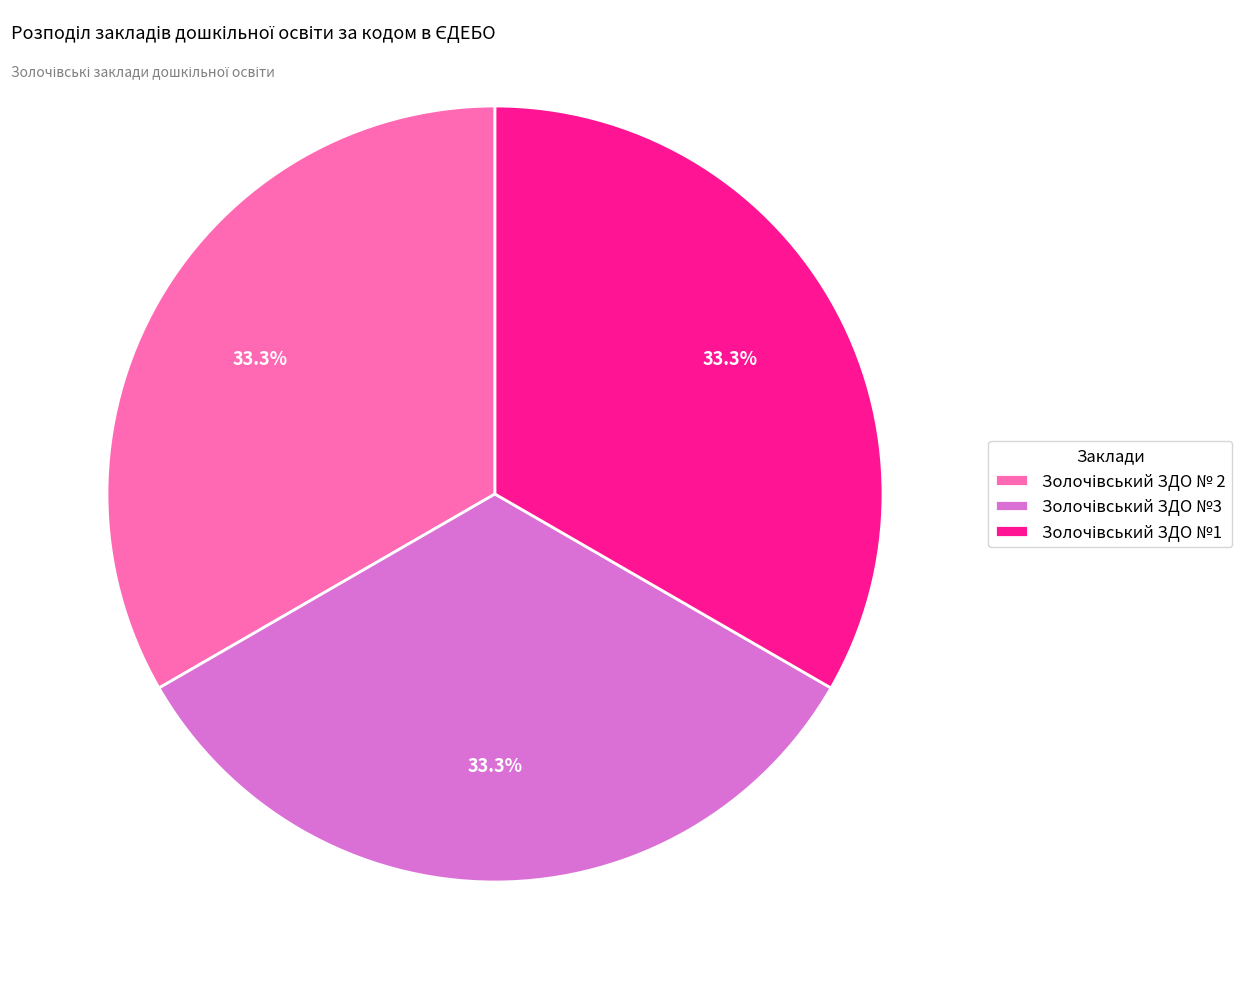

Does any single category account for the majority?

No